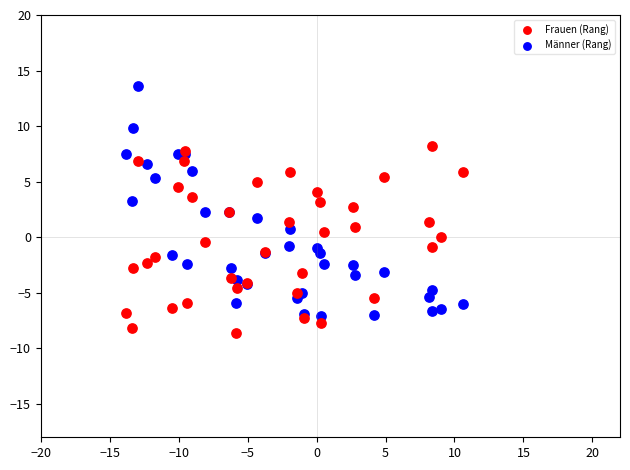

Which series contains the highest Y value?

Männer (Rang)